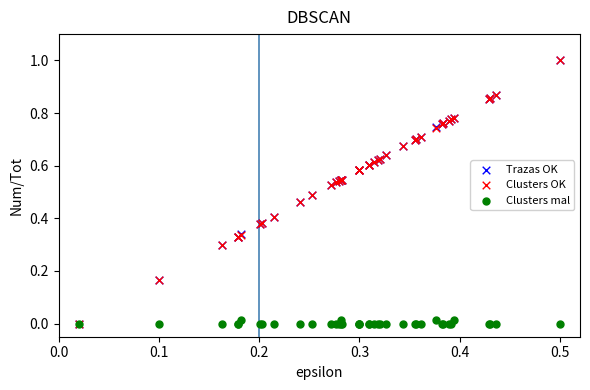

What are all the series names shown in the legend?

Trazas OK, Clusters OK, Clusters mal